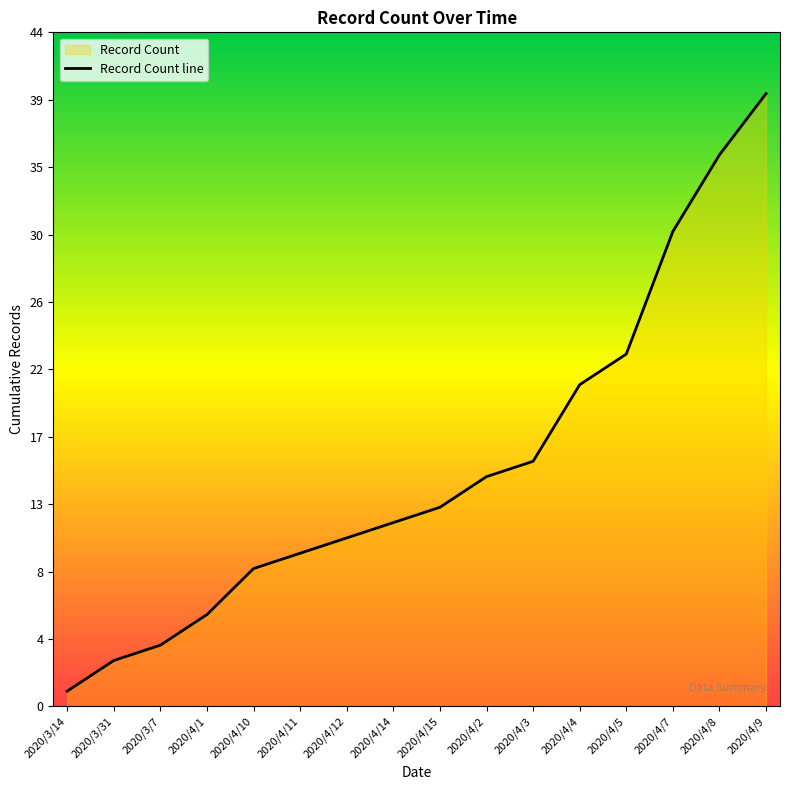

What is the value of the 1st point from the left?

1